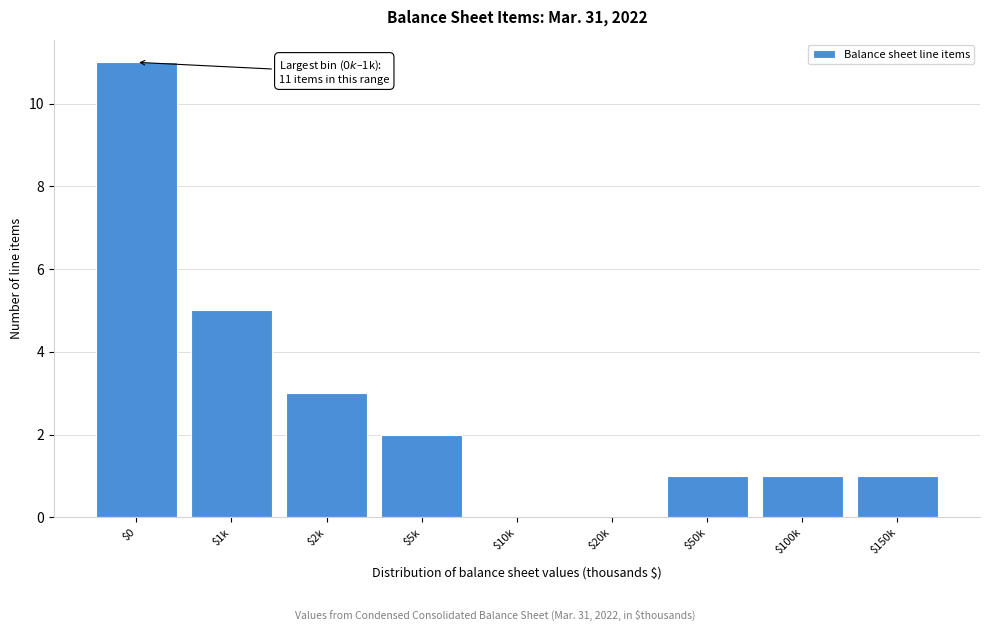

What is the sum of all values?

24